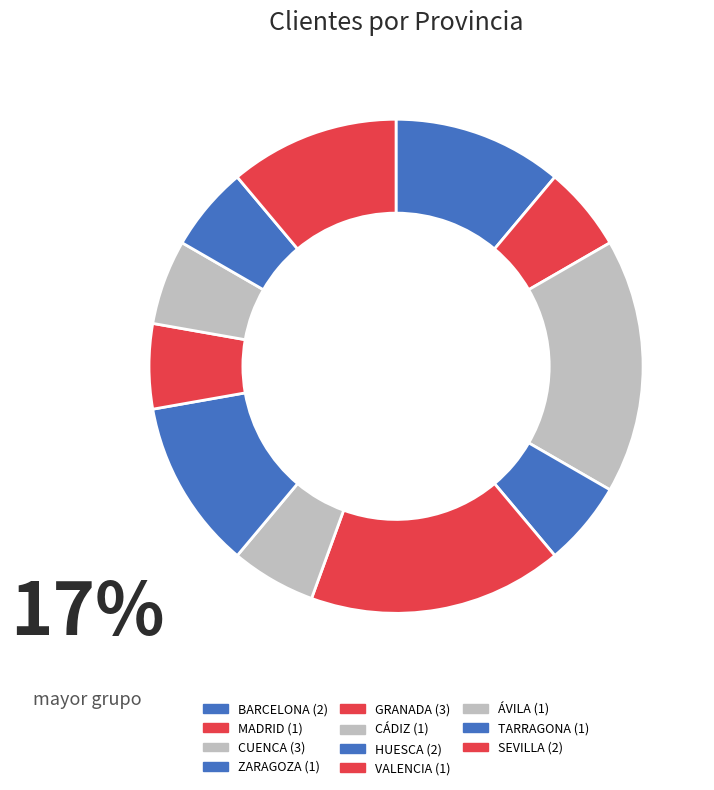

Is there a majority slice in this chart?

No